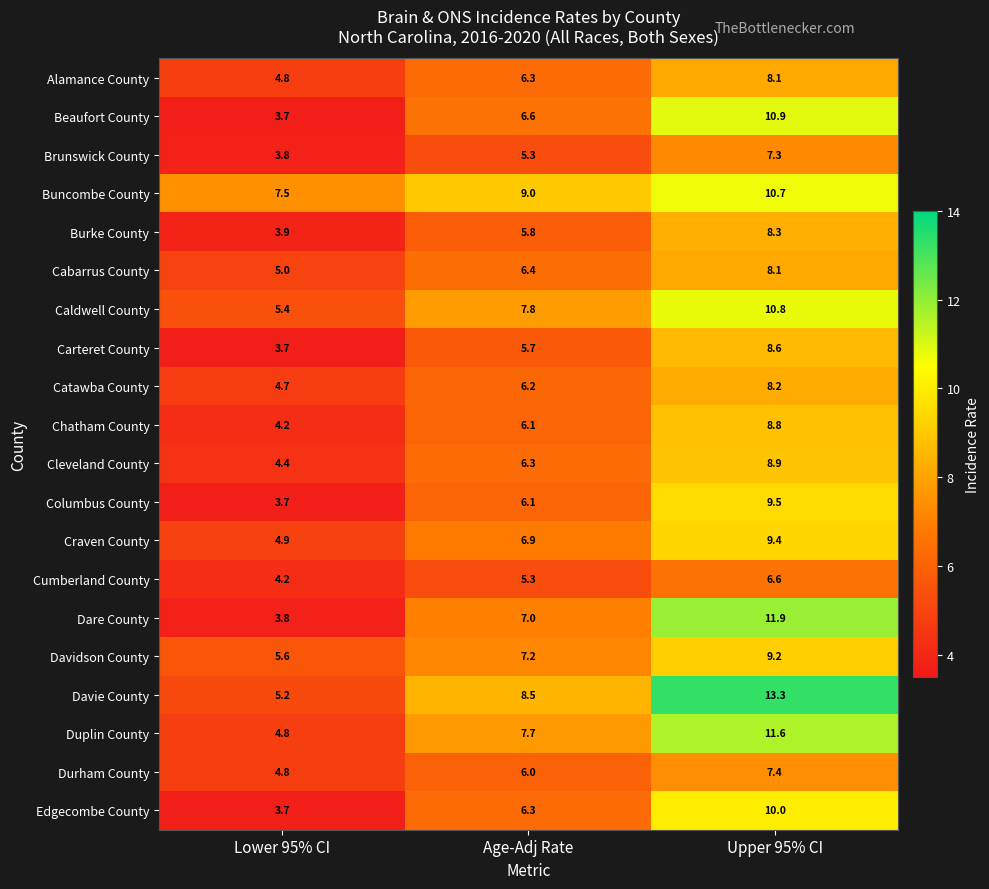

List the labels in order of Brunswick County value, smallest first.

Lower 95% CI, Age-Adj Rate, Upper 95% CI